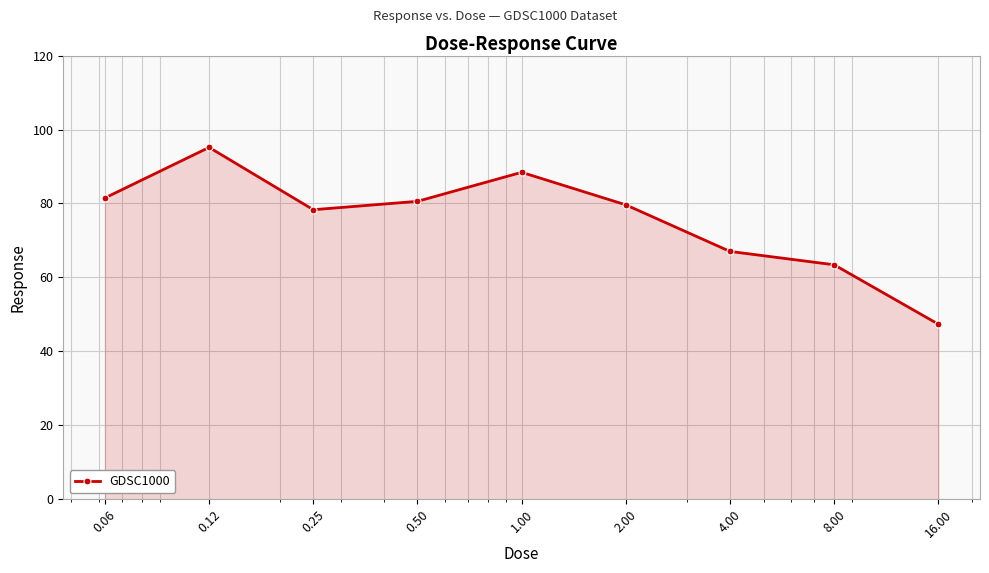

What is the greatest value displayed?

95.2